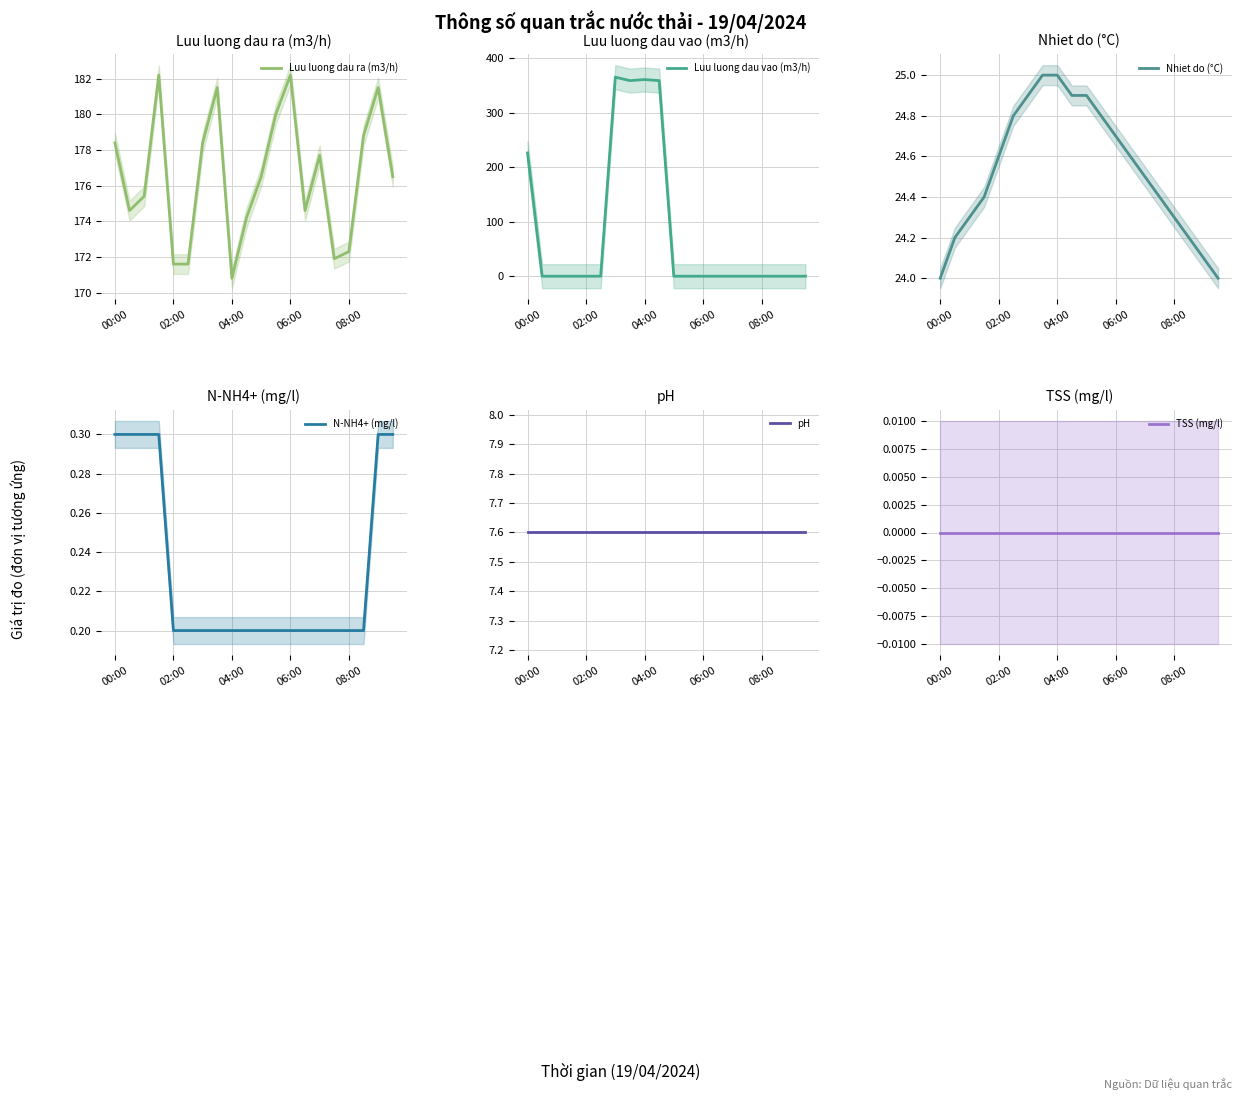

Rank the series by their maximum value, from highest to lowest.

Luu luong dau vao (m3/h), Luu luong dau ra (m3/h), Nhiet do (°C), pH, N-NH4+ (mg/l), TSS (mg/l)